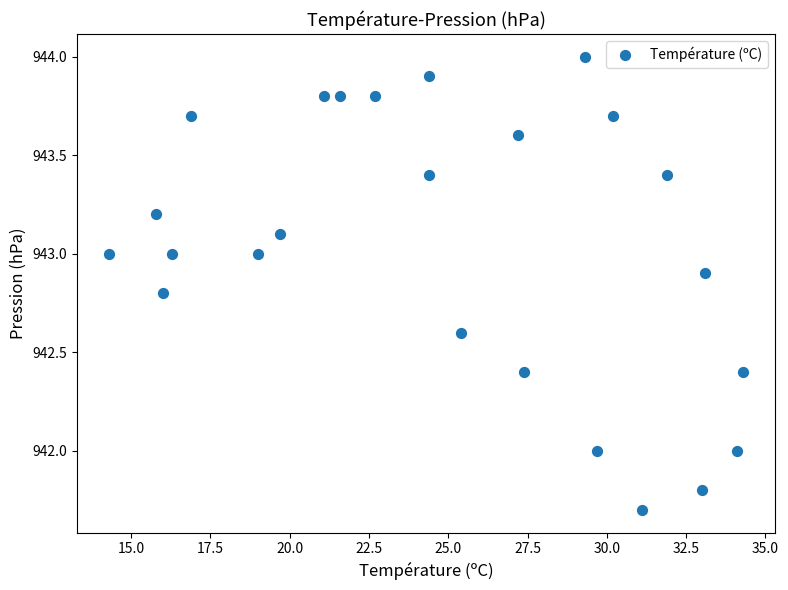

What is the range of Y values (max minus min)?

2.3